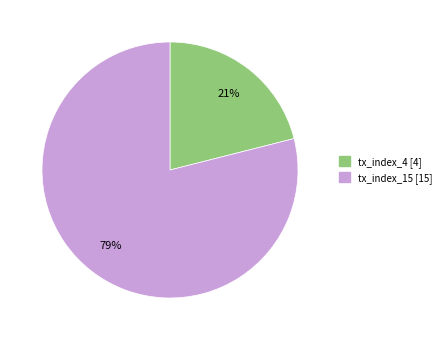

Between tx_index_4 and tx_index_15, which is larger?

tx_index_15